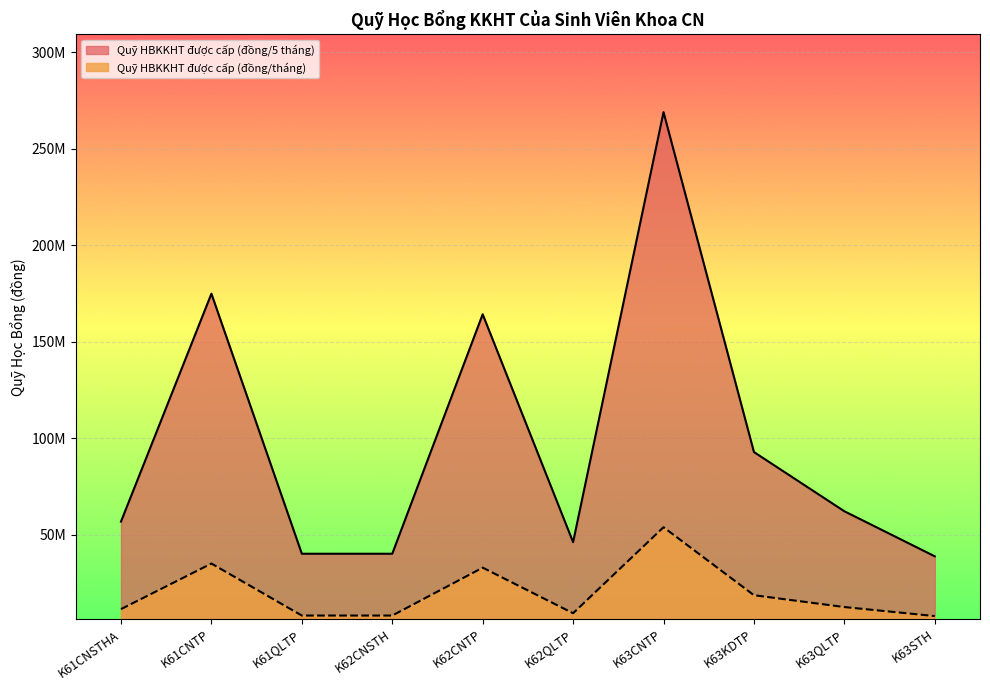

At which label is Quỹ HBKKHT được cấp (đồng/5 tháng) closest to 153805852?

K62CNTP